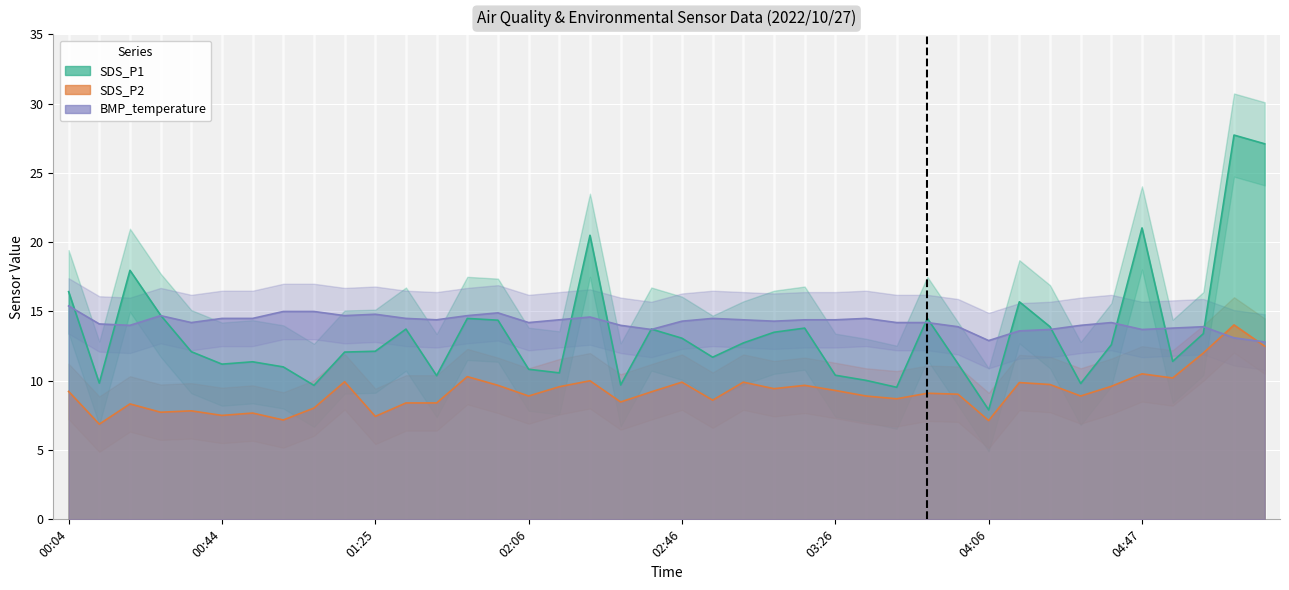

What is the total value across all series at 05:03?

39.3